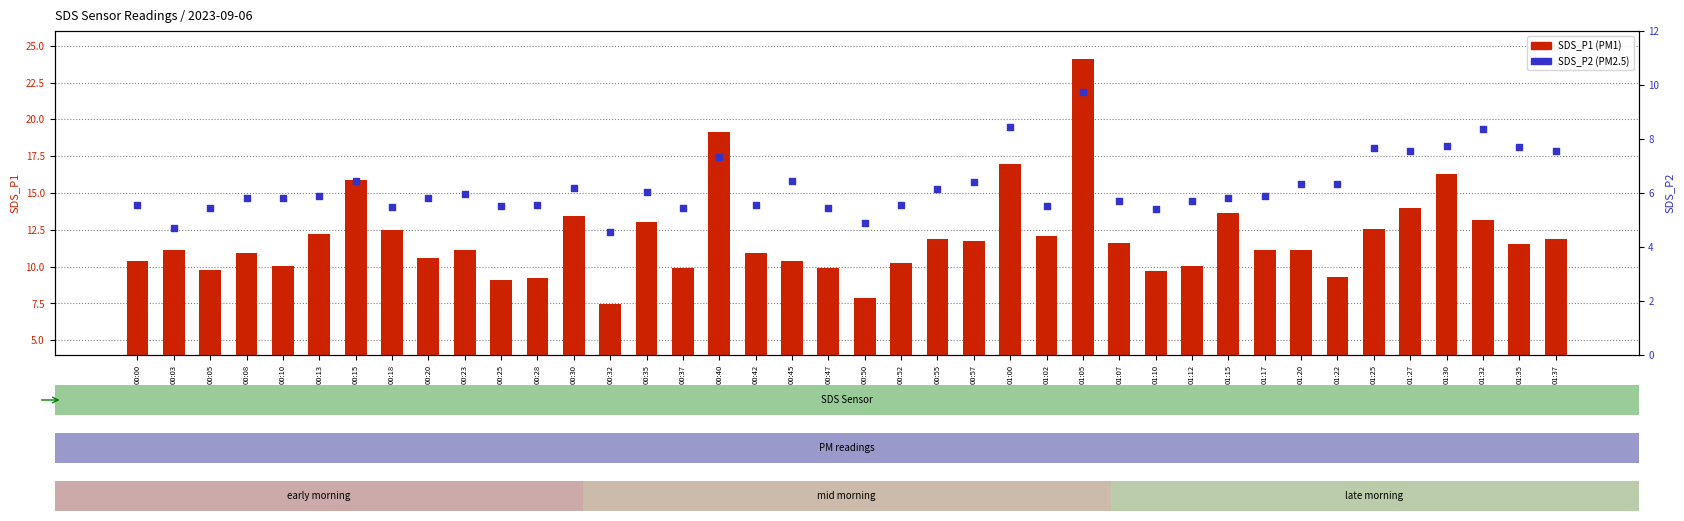

Which series contains the highest Y value?

SDS_P1